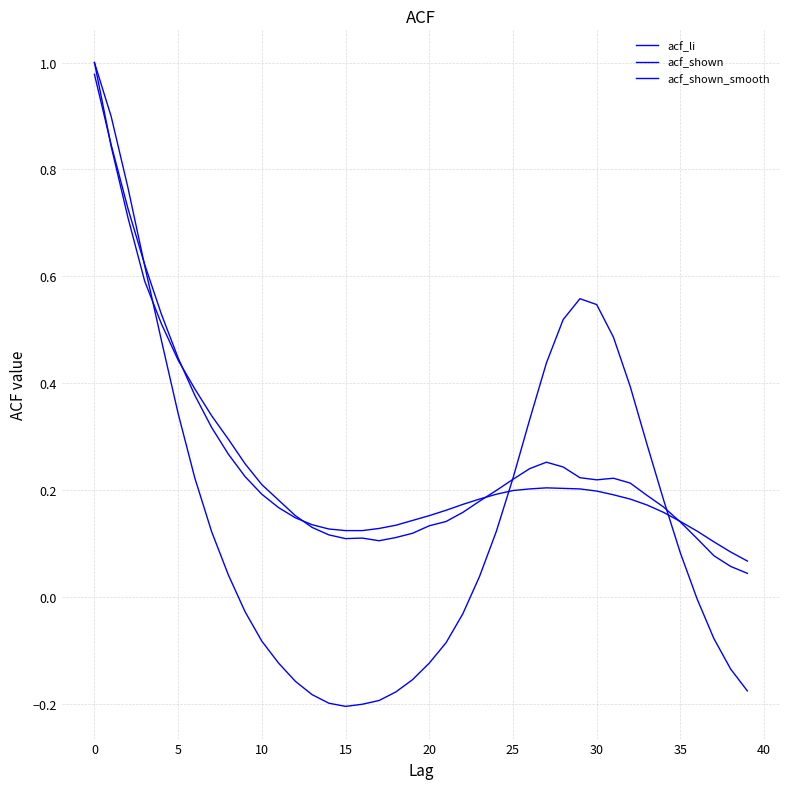

Does the chart have visible grid lines?

Yes